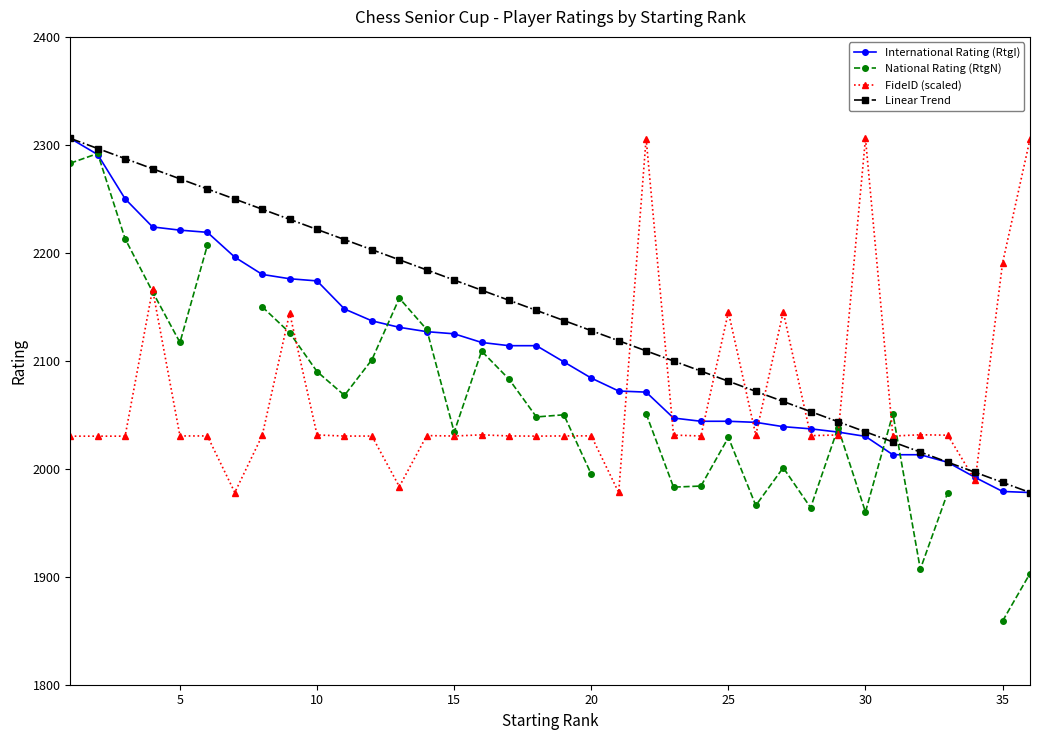

What is the minimum value for International Rating (RtgI)?

1978.0